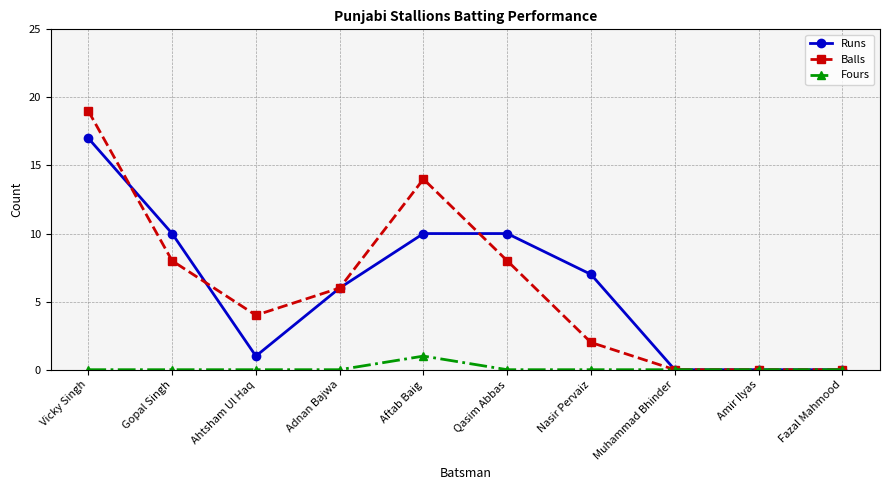

At which category is the sum across all series the highest?

Vicky Singh